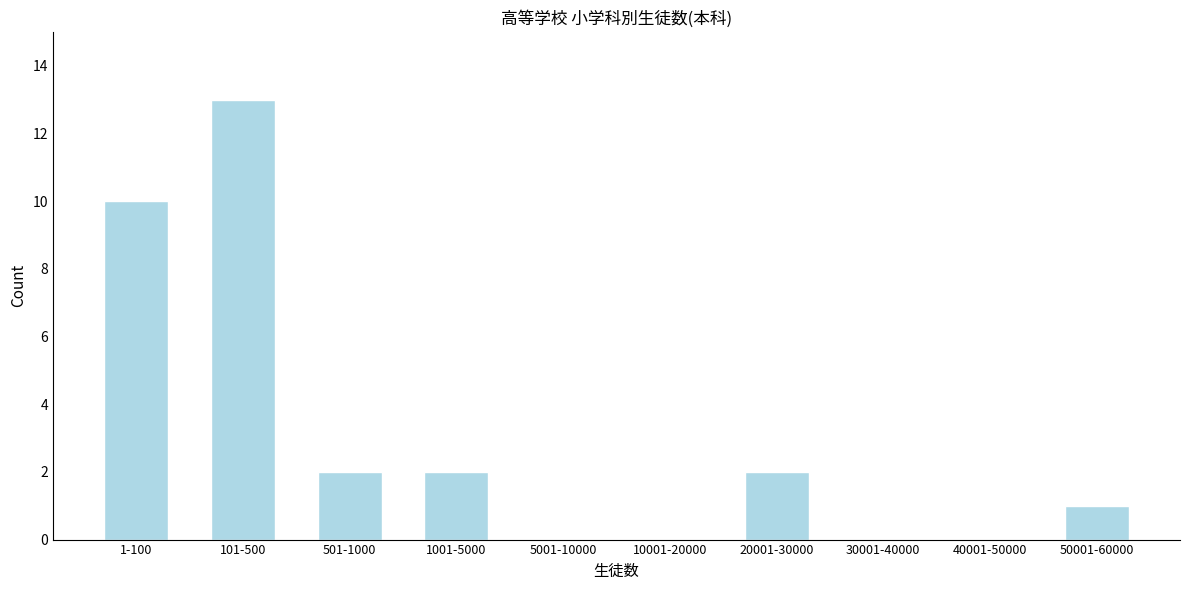

Reading left to right, list all the values displayed in this chart.

1-100=10	101-500=13	501-1000=2	1001-5000=2	5001-10000=0	10001-20000=0	20001-30000=2	30001-40000=0	40001-50000=0	50001-60000=1